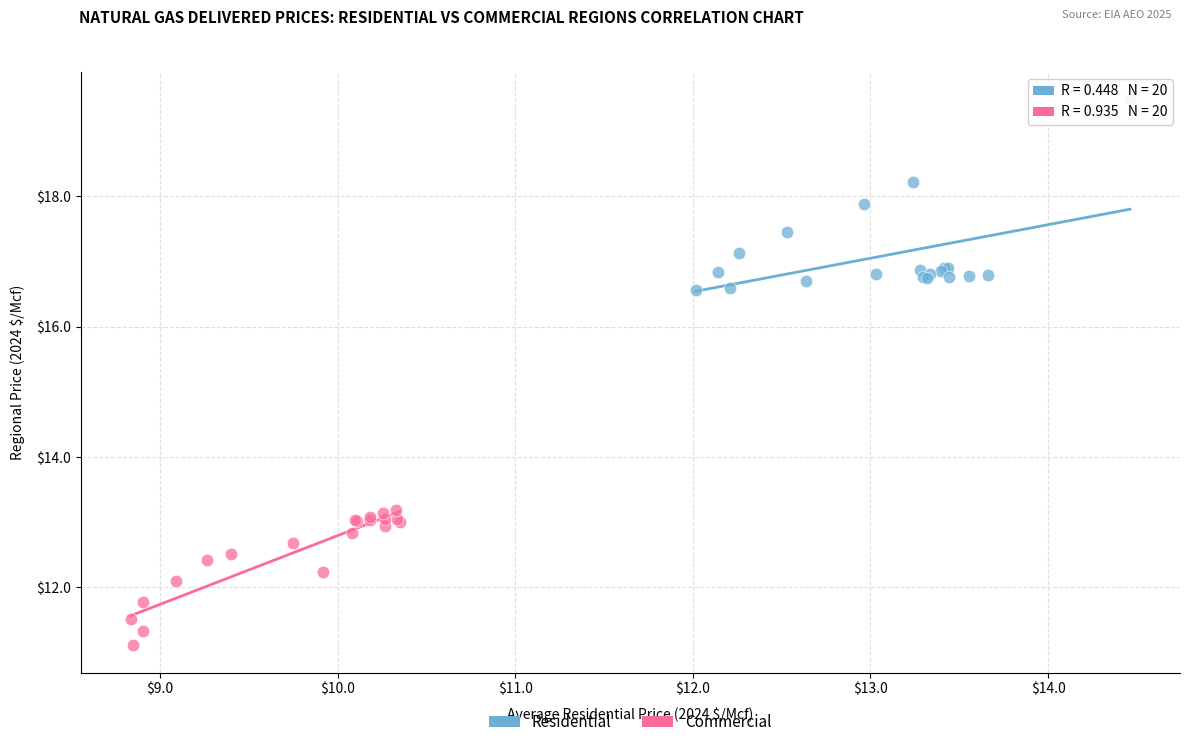

Which series reaches the minimum Y coordinate?

Commercial